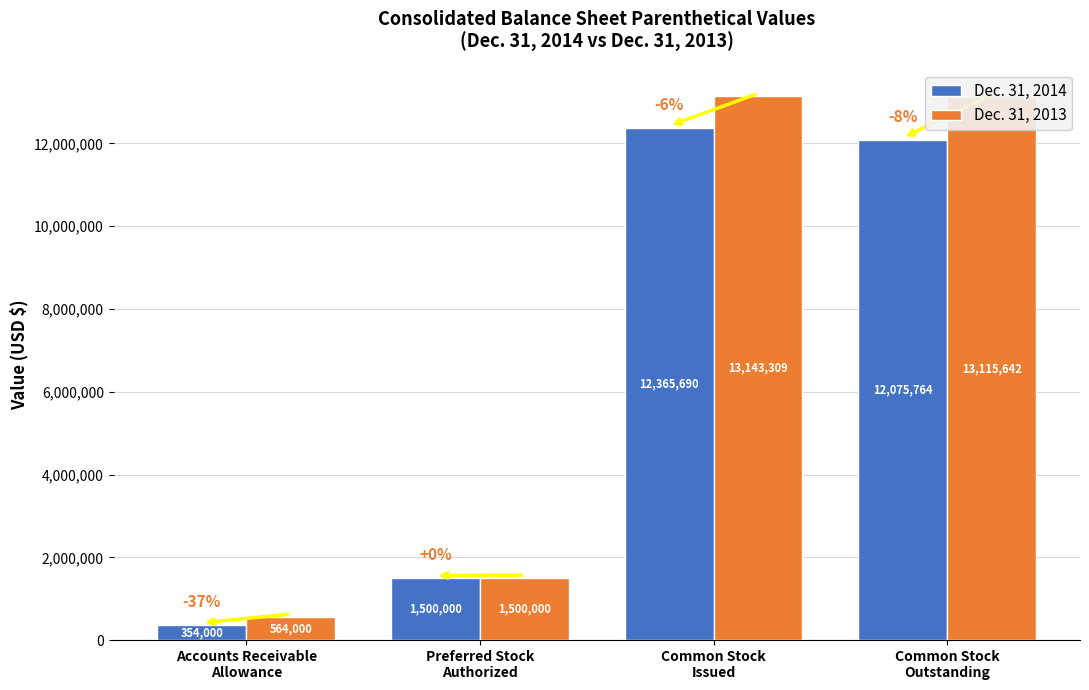

What are all the series names shown in the legend?

Dec. 31, 2014, Dec. 31, 2013